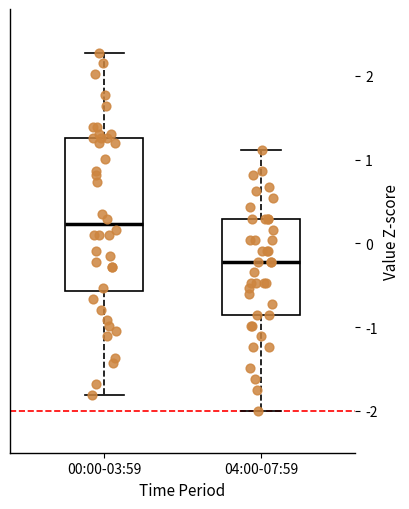

Reading left to right, read every box against the y-axis: the position of its median line, the range the box covers, and the ends of its whiskers. The values are not printed on the chart, so give them approximately, as read against the axis.

00:00-03:59: median 0.2, box -0.6 to 1.3, whiskers -1.8 to 2.3
04:00-07:59: median -0.2, box -0.9 to 0.3, whiskers -2.0 to 1.1